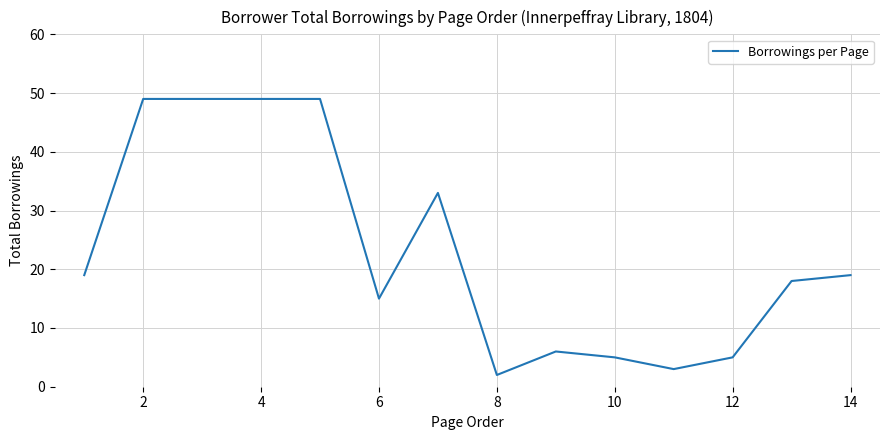

How many series are shown in this chart?

1